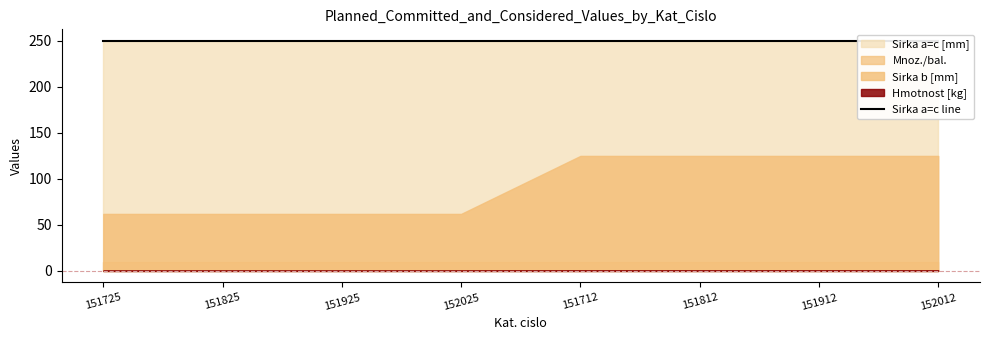

At how many categories does at least one series exceed 152?

8